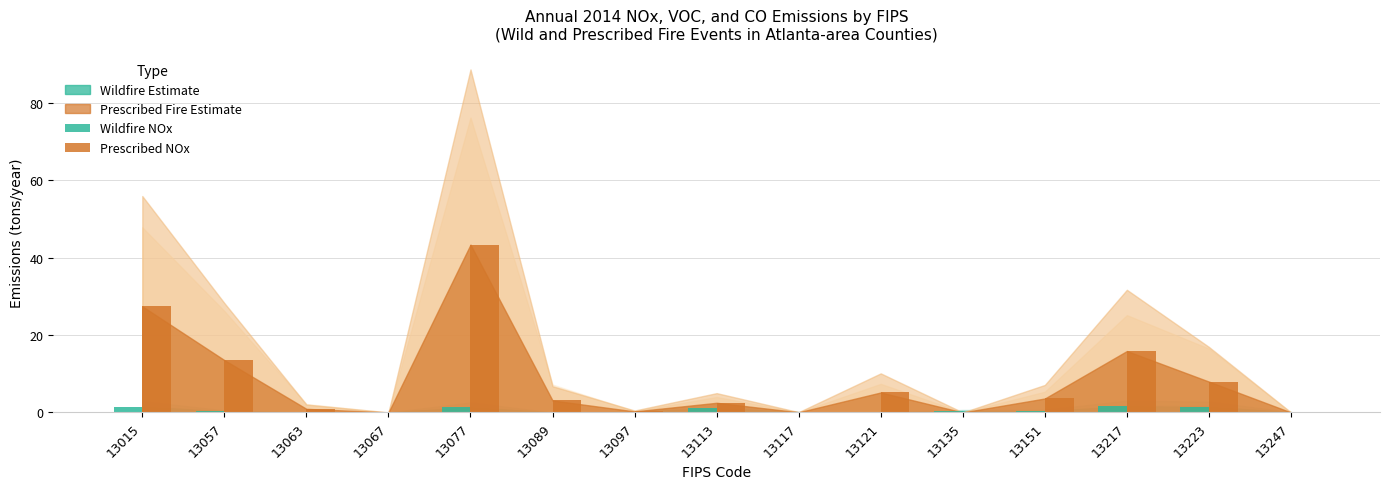

Which category has the highest value across all series?

13077